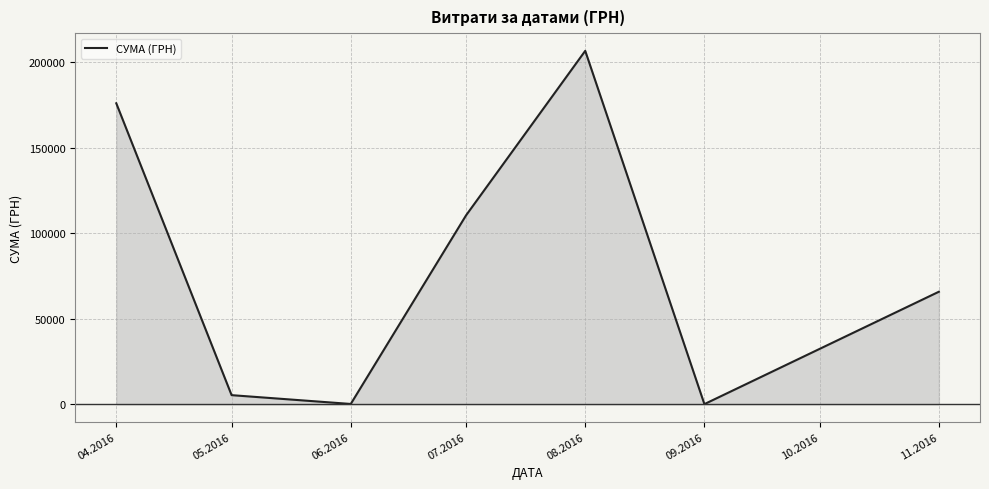

What is the maximum value shown in the chart?

206631.6